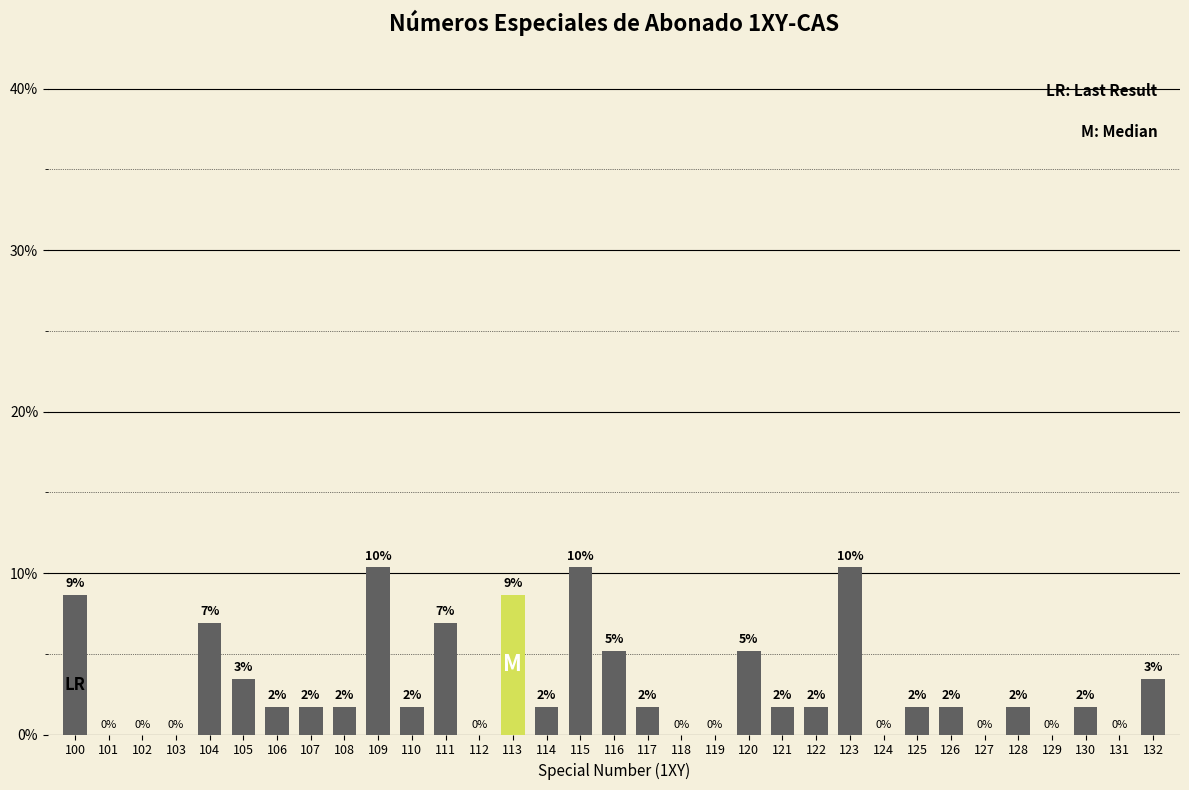

Are the bars horizontal?

No